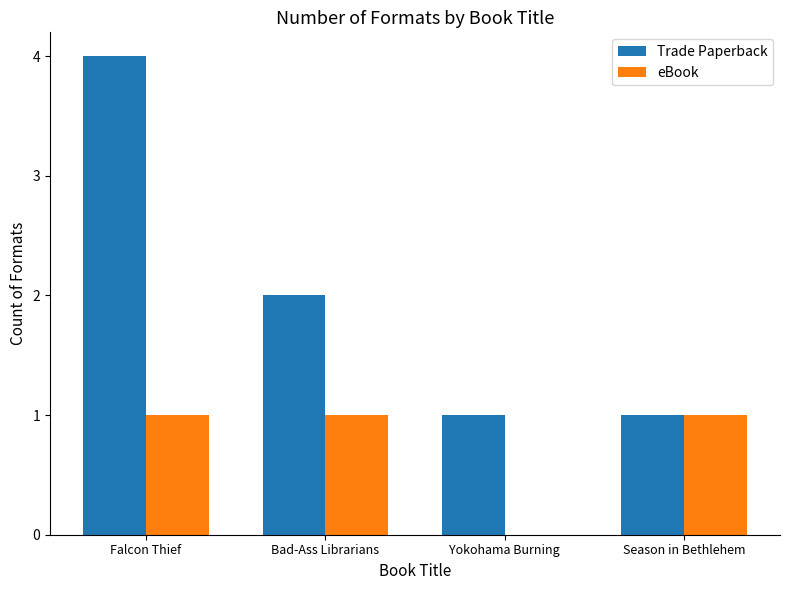

What is the sum of all Trade Paperback values?

8